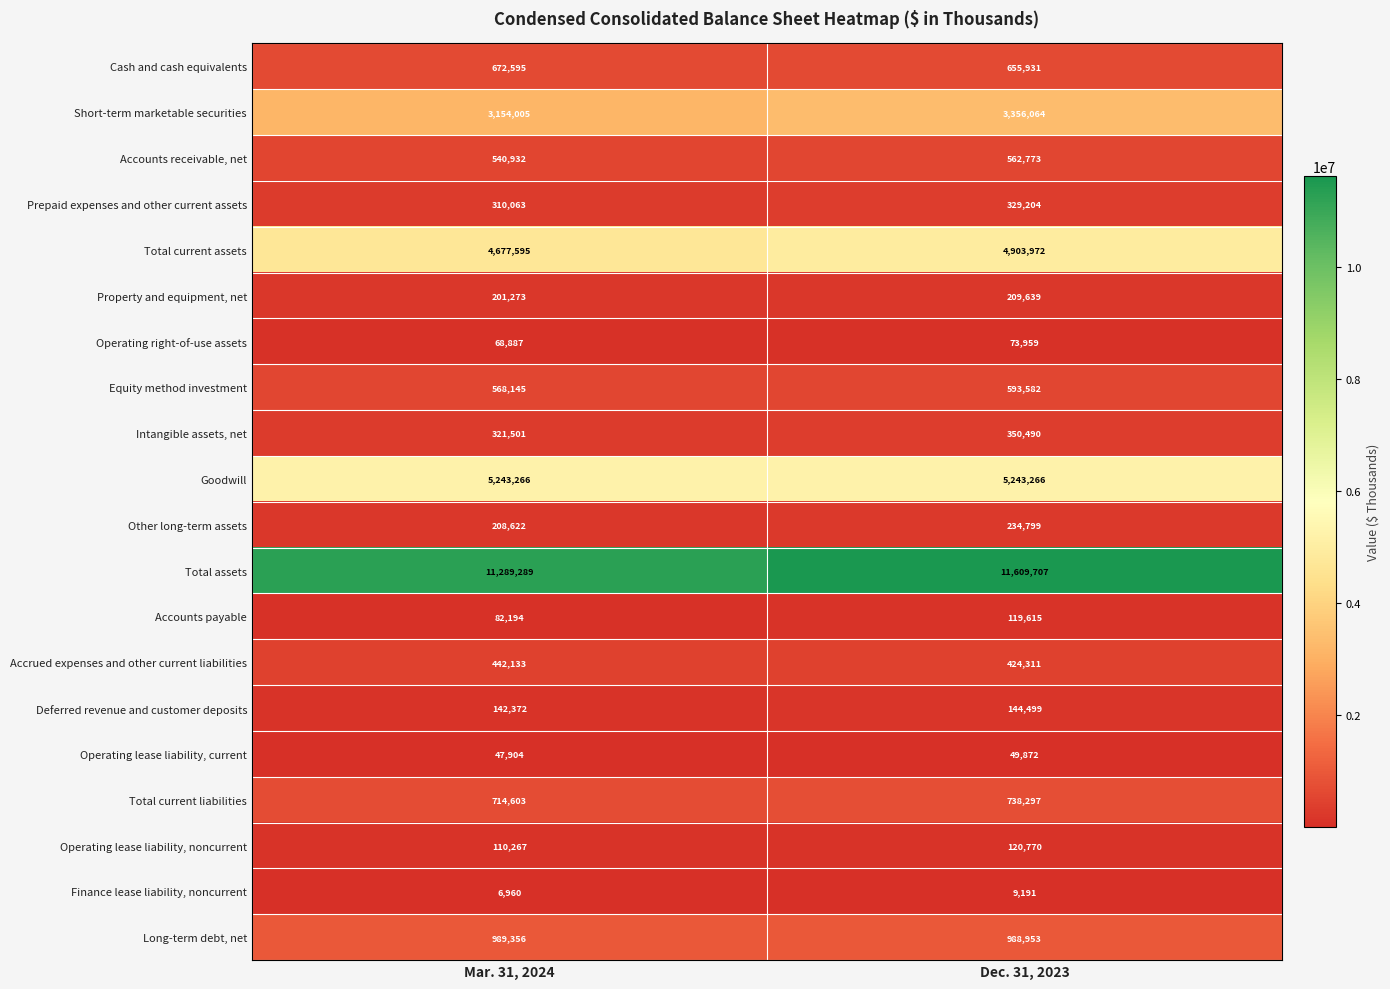

What is the difference between the Equity method investment values at Mar. 31, 2024 and Dec. 31, 2023?

25437